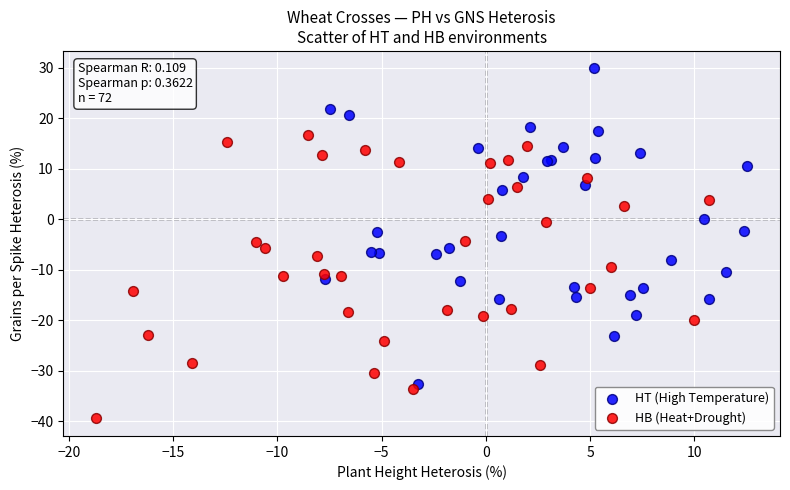

Which series contains the lowest Y value?

HB (Heat+Drought)